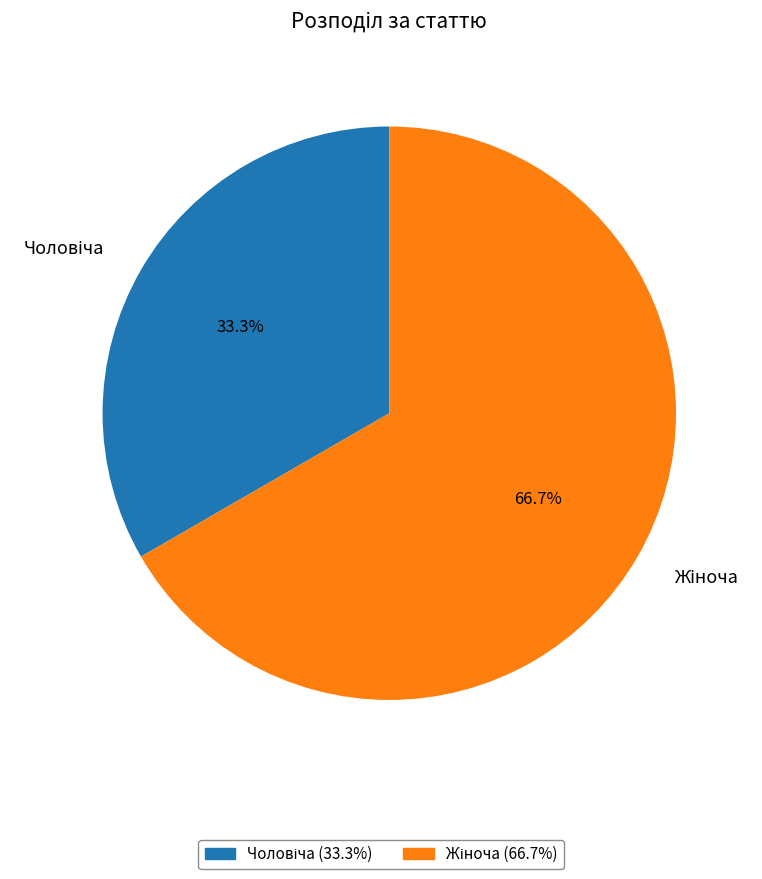

Does any single category account for the majority?

Yes